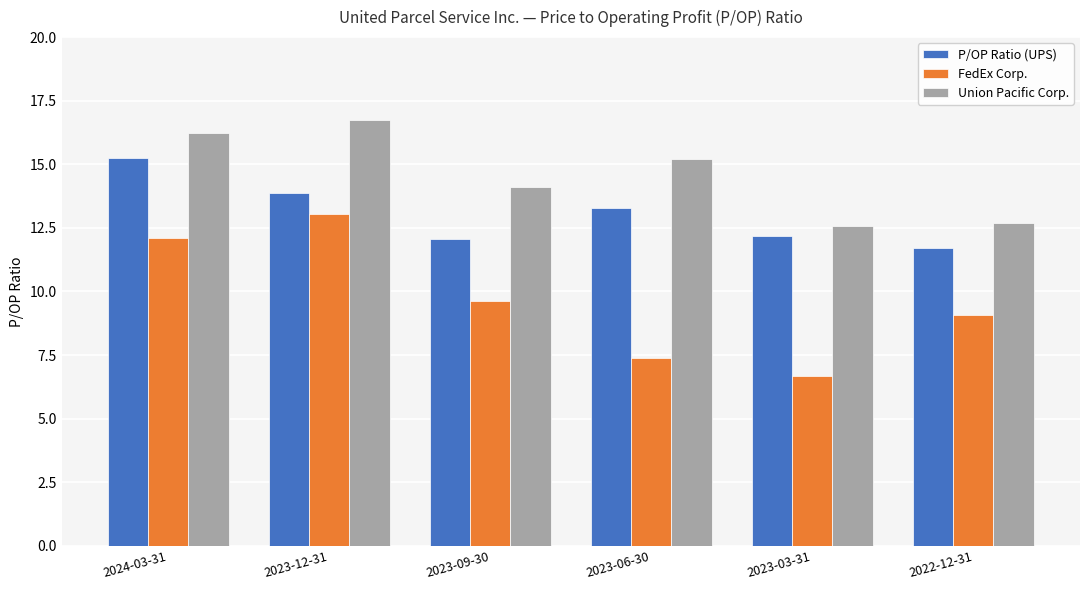

Which series has the widest spread of values?

FedEx Corp.